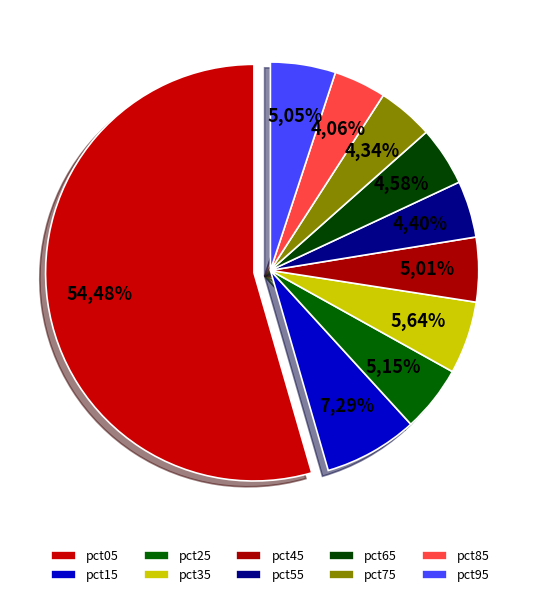

Which slice is the smallest?

pct85